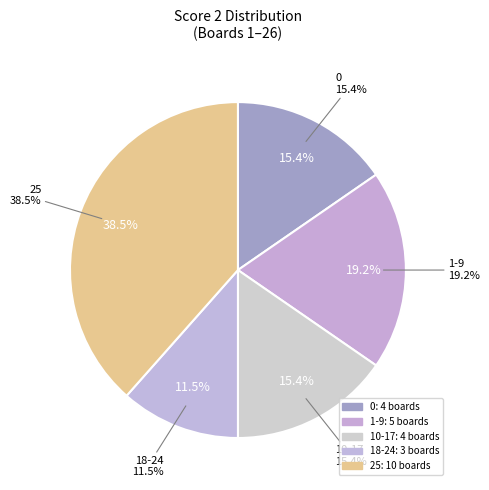

Do 3 and 13 together represent more than half of the pie?

No